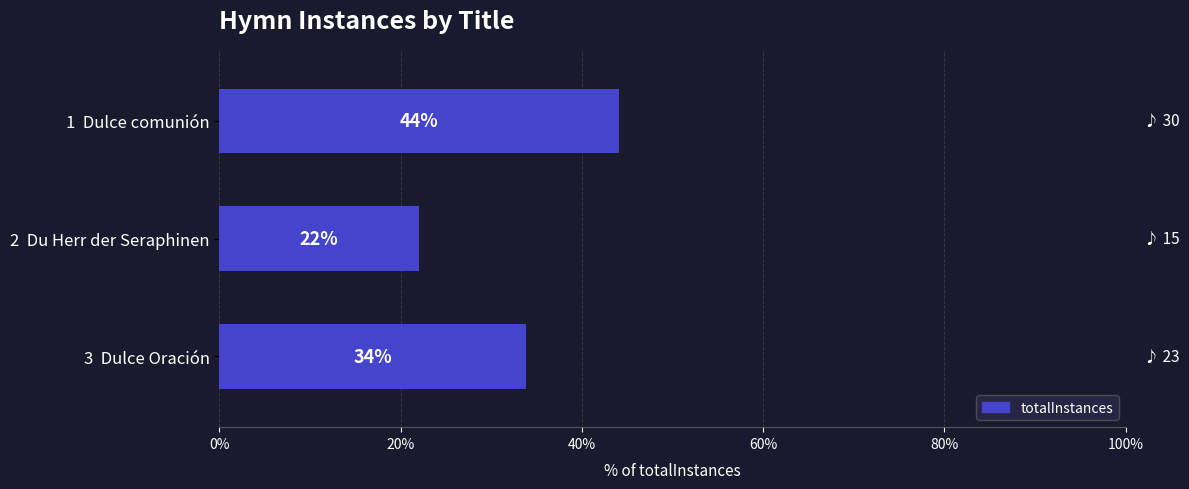

What is the maximum value shown in the chart?

44.1